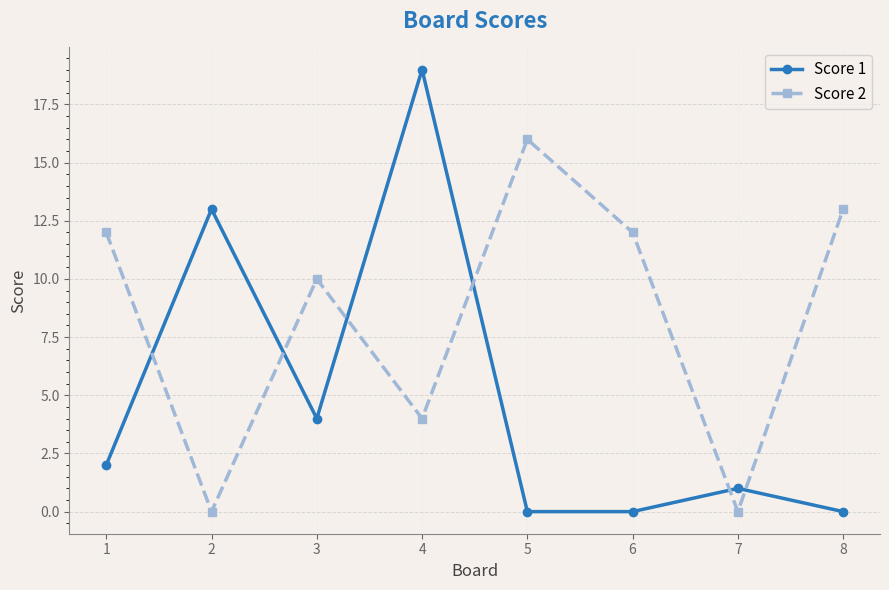

What is the maximum value shown in the chart?

19